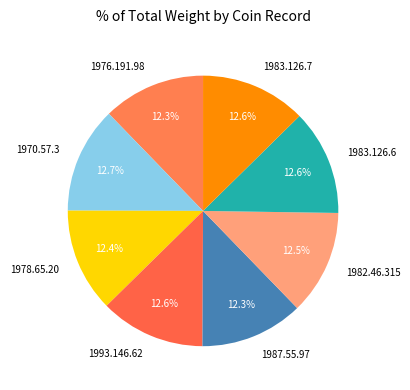

True or false: 1970.57.3 accounts for 13% of the total.

True